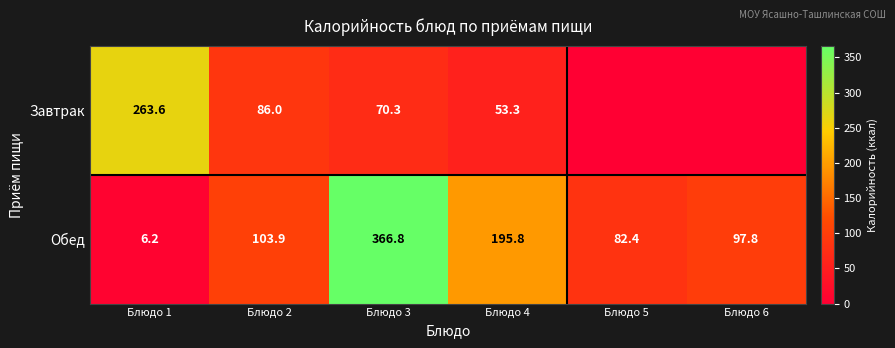

What is the sum of the Обед values at Блюдо 1 and Блюдо 5?

88.6